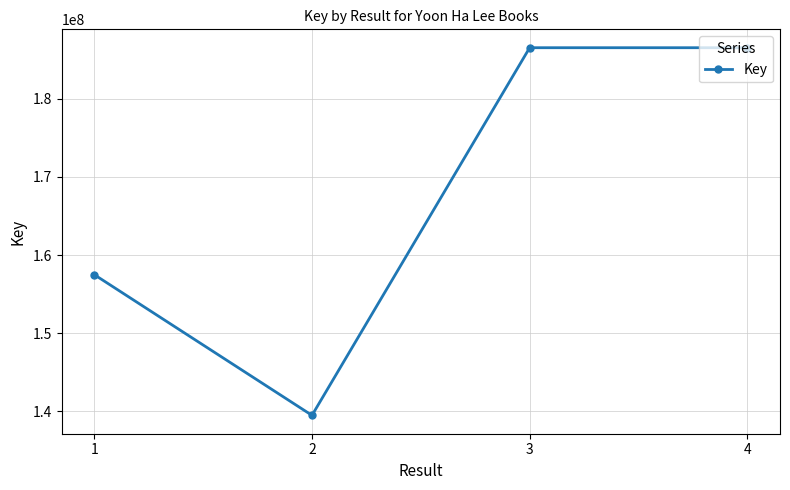

At which category does the data reach its first local valley?

2